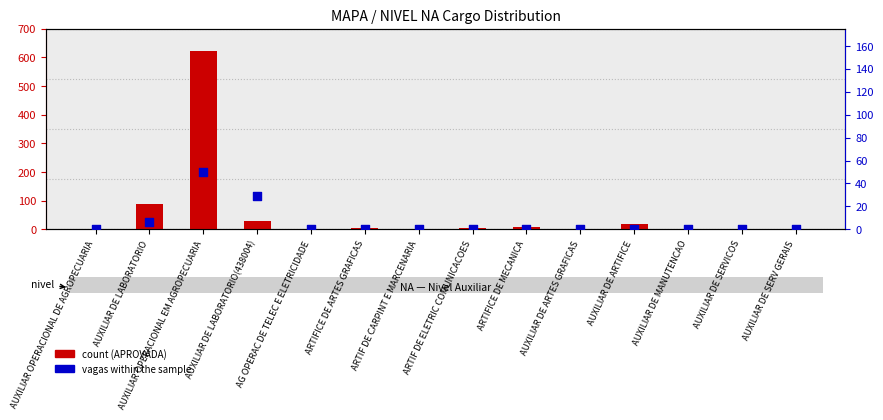

At which category is the sum across all series the highest?

AUXILIAR OPERACIONAL EM AGROPECUARIA